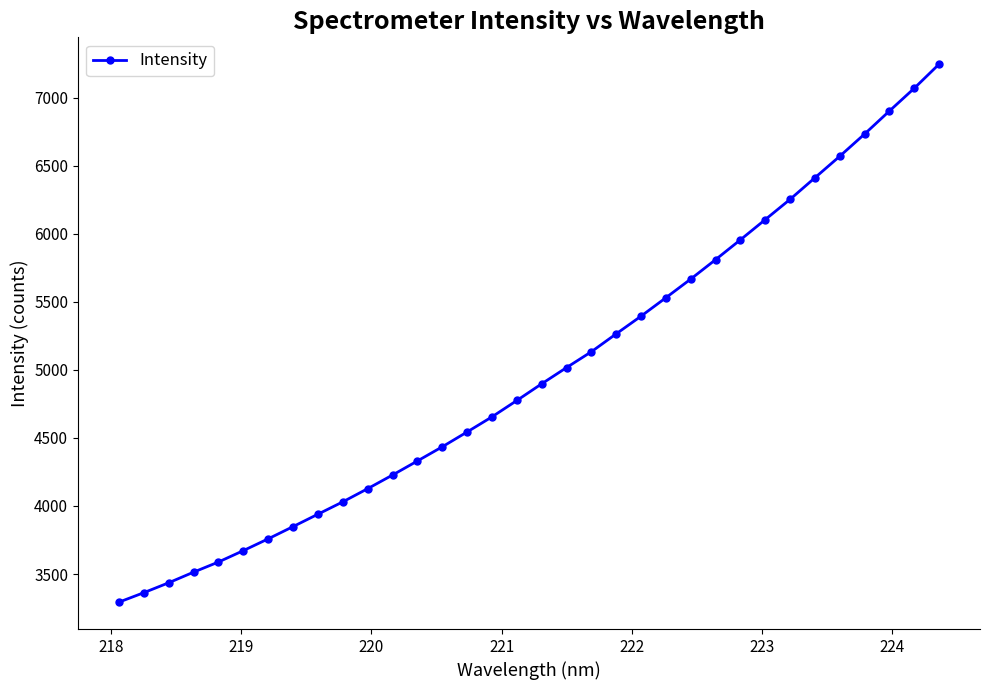

Reading left to right, list all the values displayed in this chart.

3293.3	3362.9	3435.7	3513.7	3588.2	3671.8	3758.5	3848.4	3939.5	4030.3	4127.1	4227.3	4330.5	4434.6	4543.7	4654.7	4774.8	4897.4	5016.5	5133.0	5264.7	5394.6	5530.0	5667.1	5809.7	5955.4	6103.9	6252.8	6411.2	6569.1	6732.4	6901.5	7068.3	7245.4